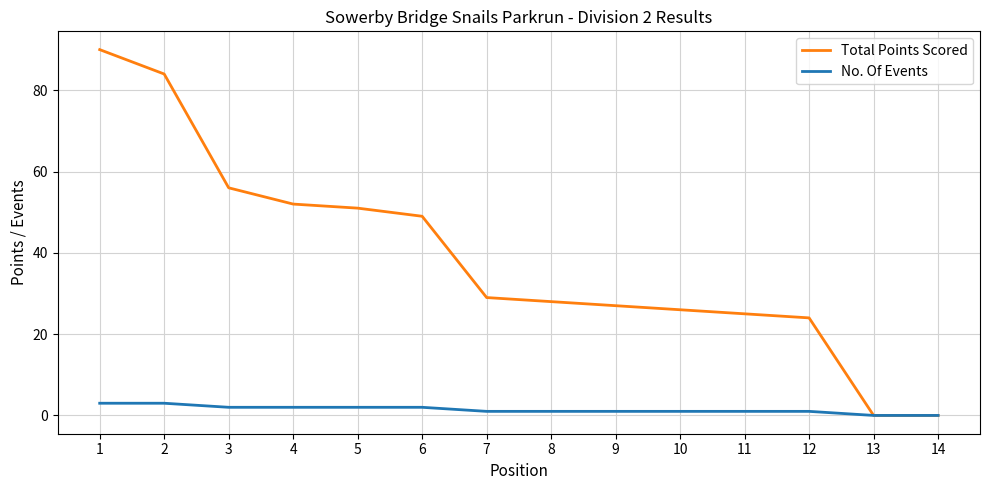

True or false: Total Points Scored has a value of 27 at 1.

False